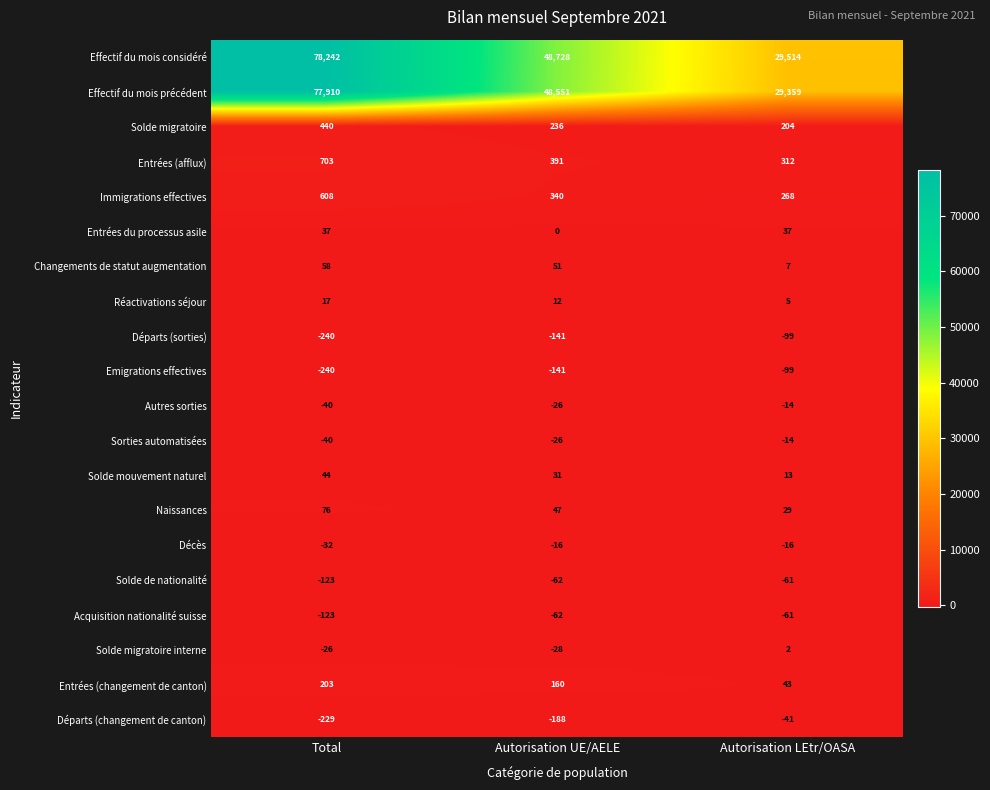

How many values in the Changements de statut augmentation series are below 51?

1